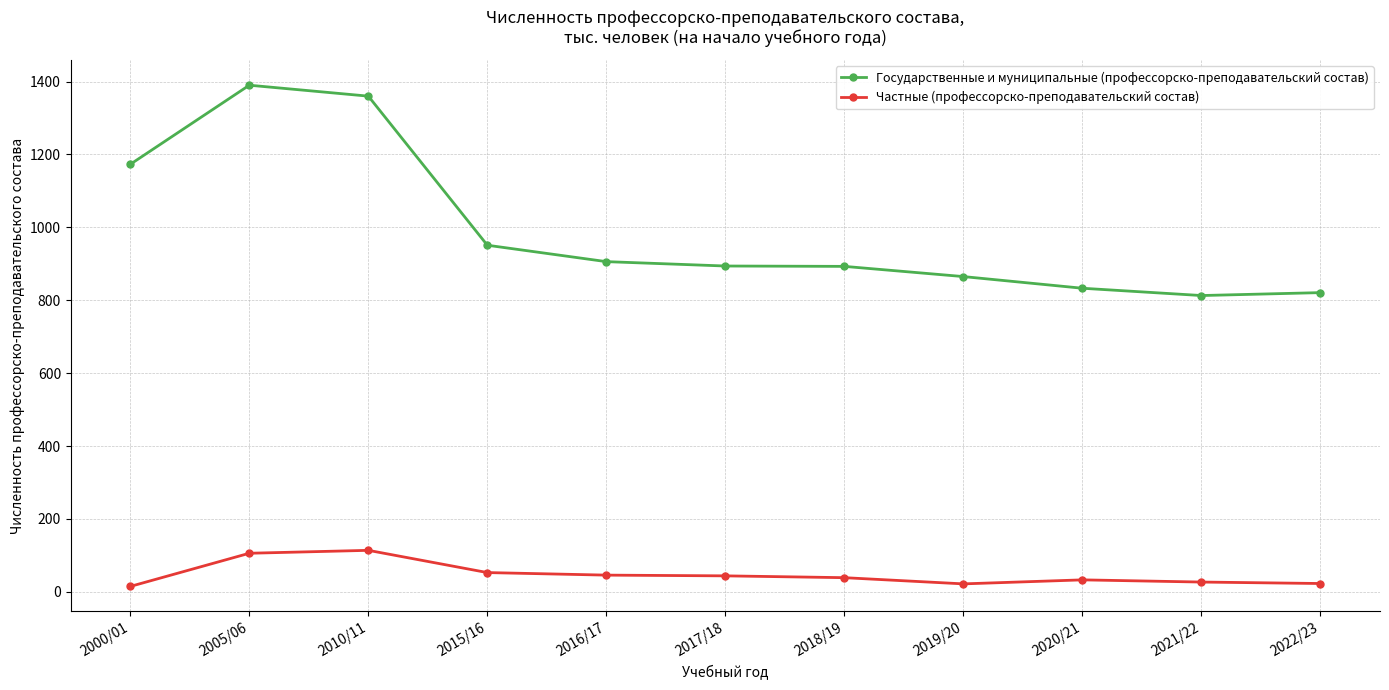

What is the label of the 5th point from the left?

2016/17